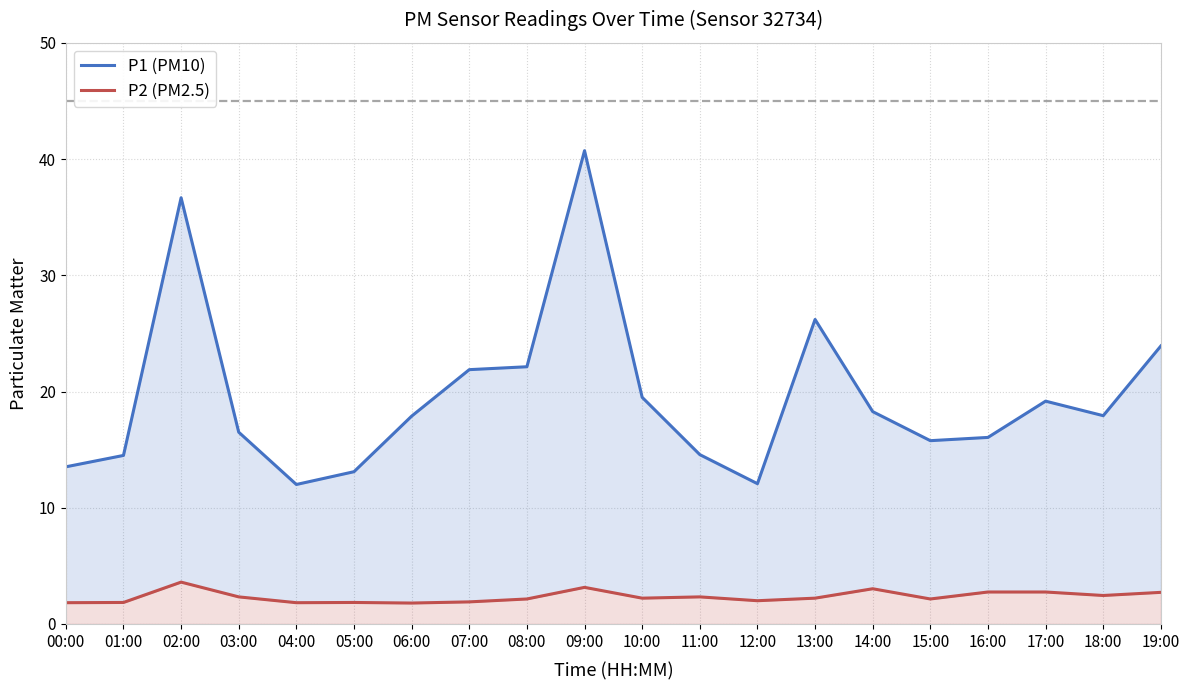

What is the greatest value displayed?

40.7